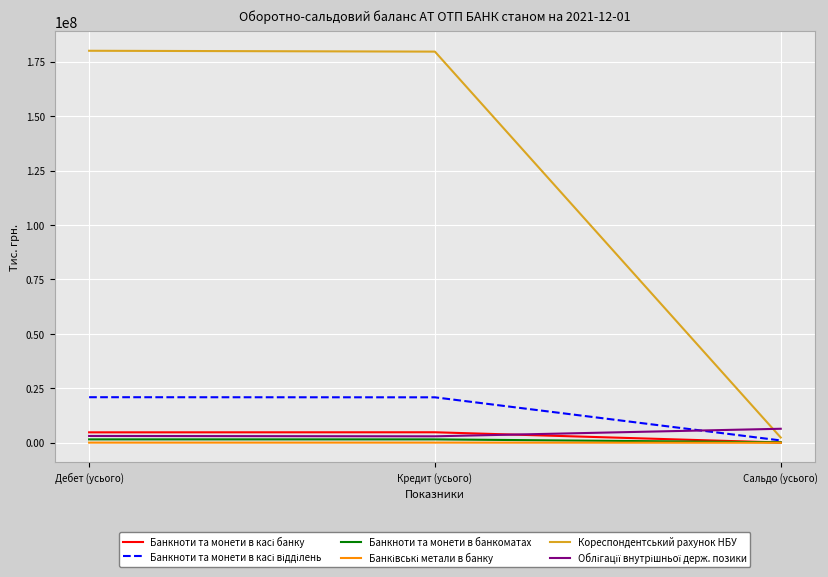

Which series has the largest total across all categories?

Кореспондентський рахунок НБУ